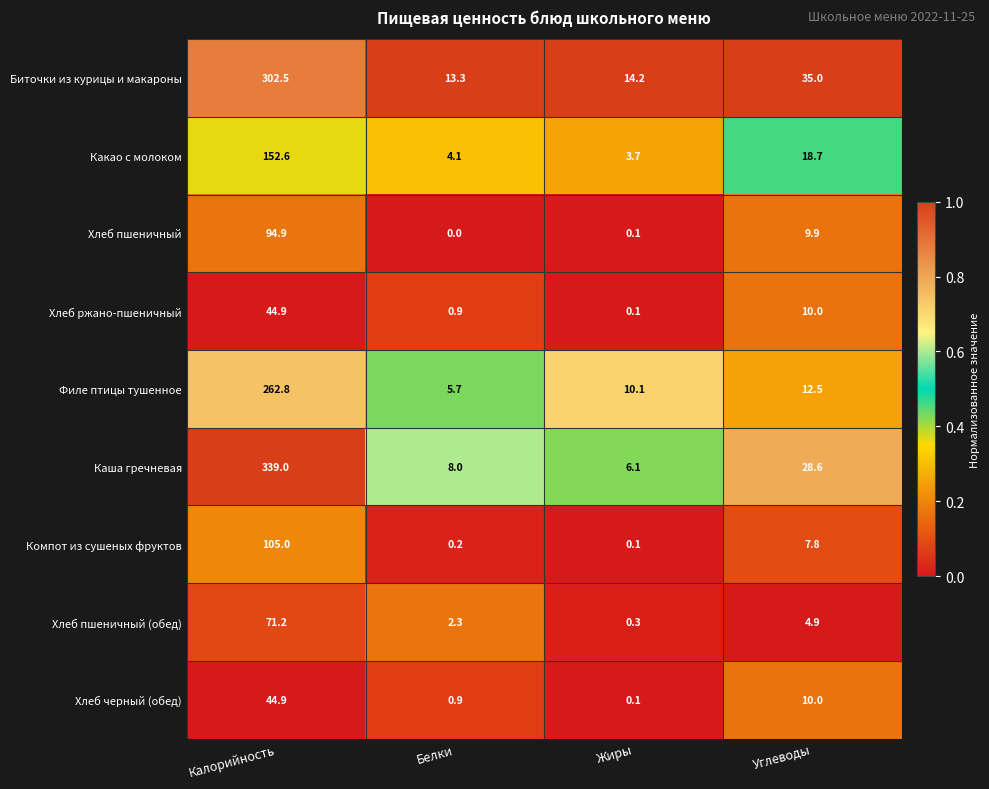

What is the sum of all Хлеб черный (обед) values?

55.9